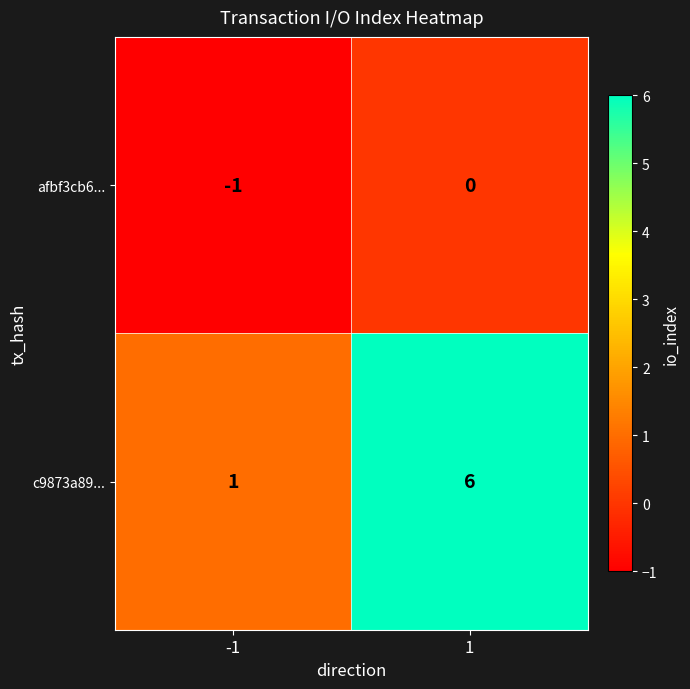

Count the number of data series in this chart.

2